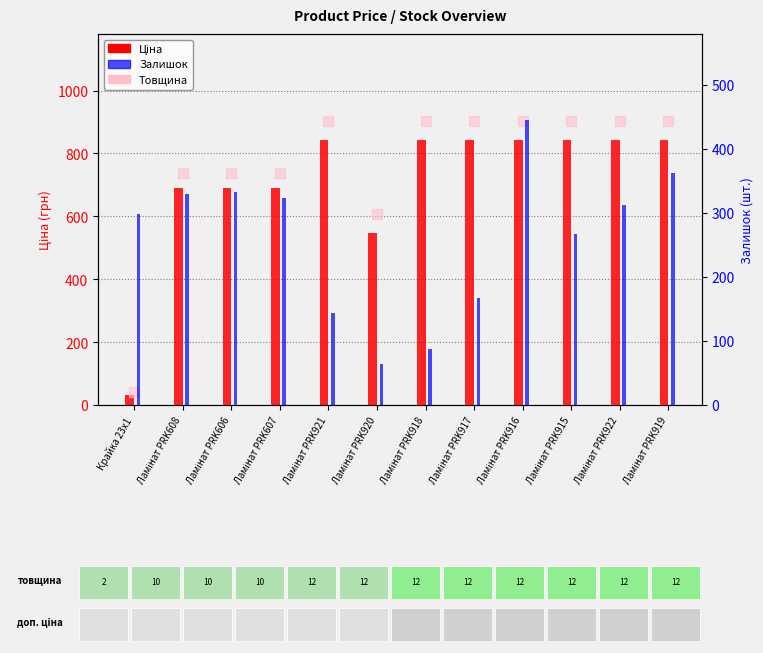

Which series contains the lowest Y value?

Ціна